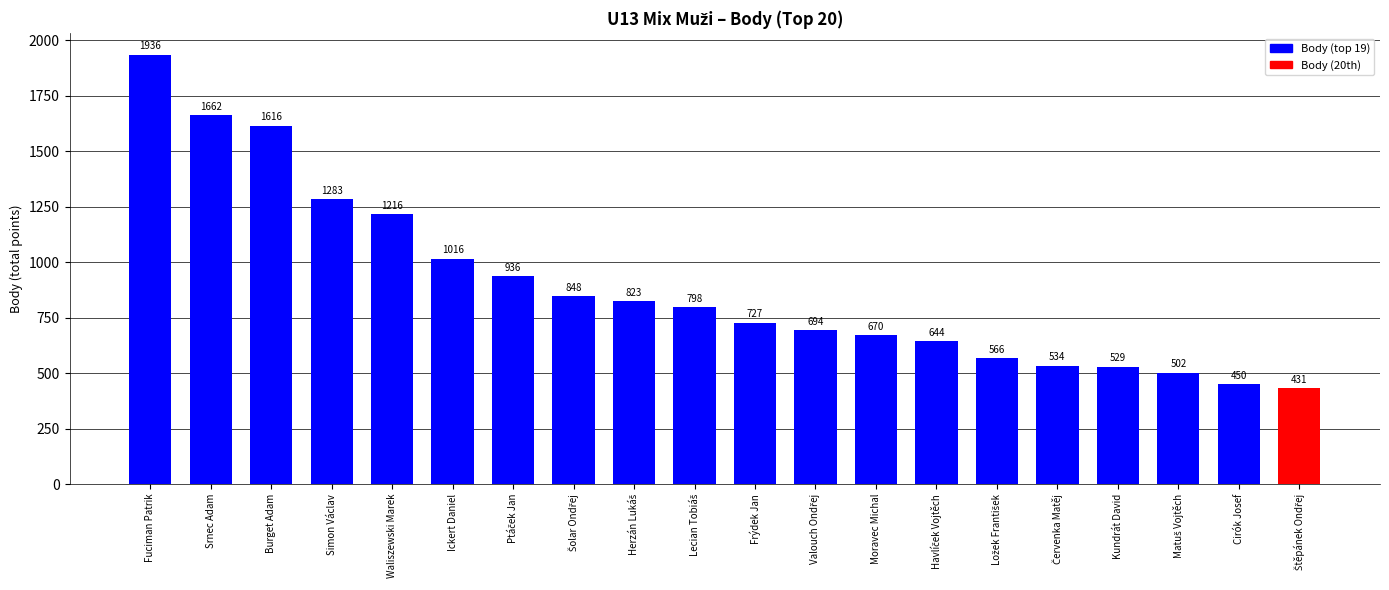

The chart shows a value of 1662 at Srnec Adam. True or false?

True